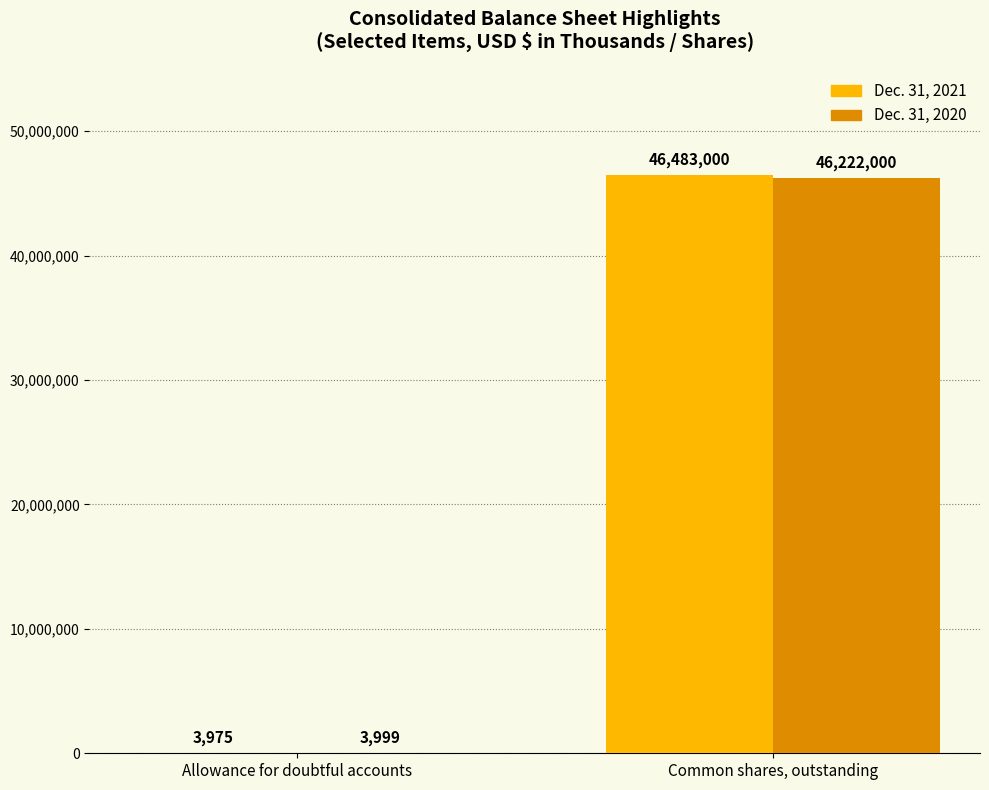

What is the sum of all Dec. 31, 2021 values?

46486975